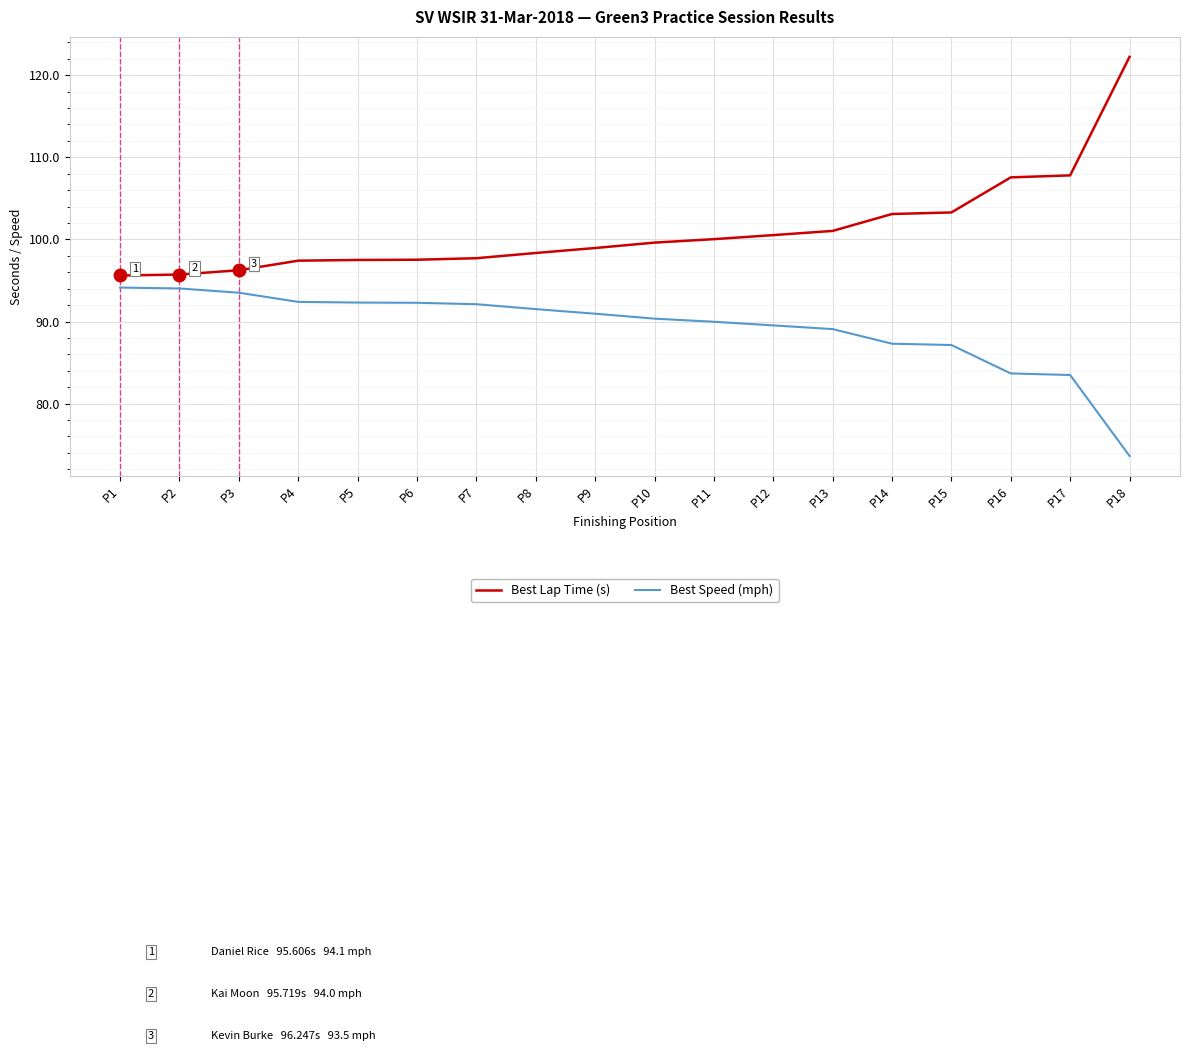

The Best Speed (mph) series shows 89.1 at P13. True or false?

True